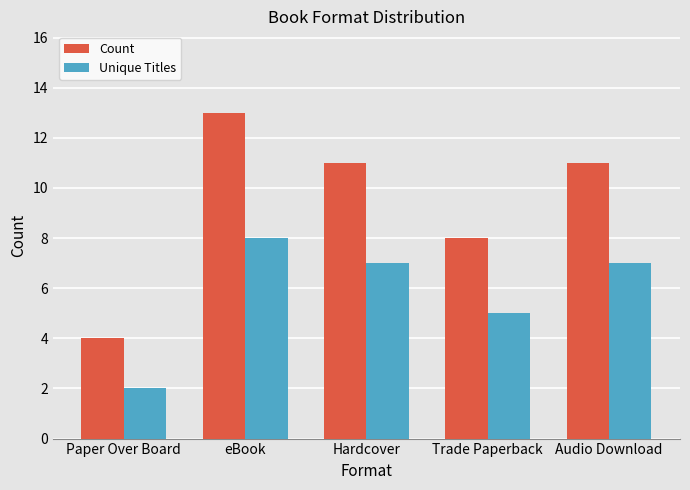

How many Count values are between 8 and 11?

3